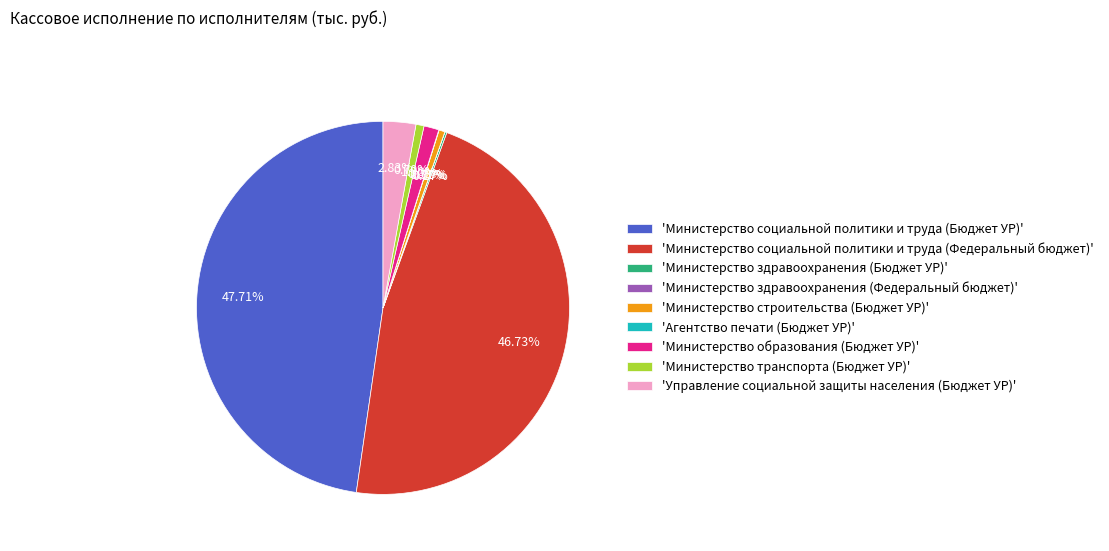

Between 'Министерство транспорта (Бюджет УР)' and 'Управление социальной защиты населения (Бюджет УР)', which is larger?

'Управление социальной защиты населения (Бюджет УР)'